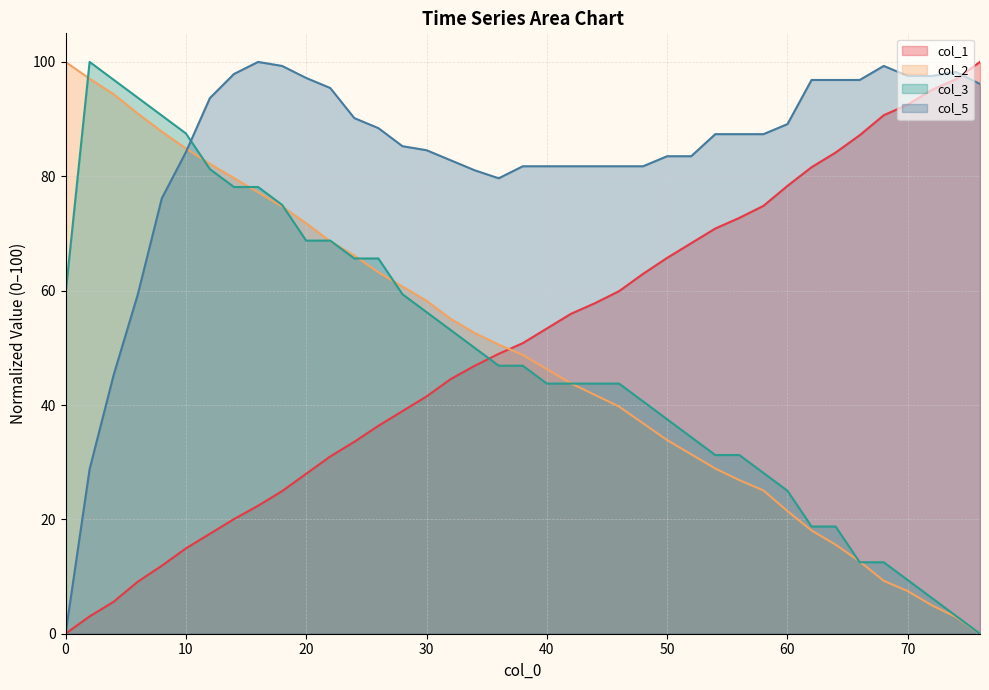

Is the value of col_2 at 18 greater than the value of col_1 at 64?

No